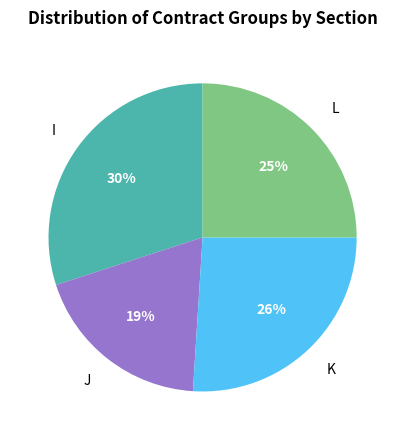

To the nearest percent, what is the difference between the largest and smallest slice percentages?

11%